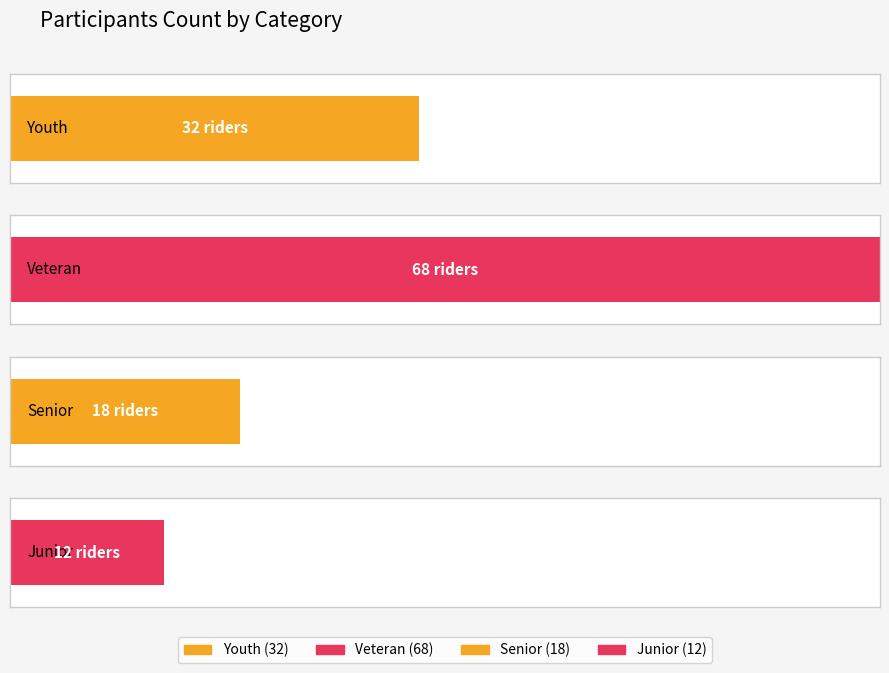

Count the values in the range 18 to 68.

3